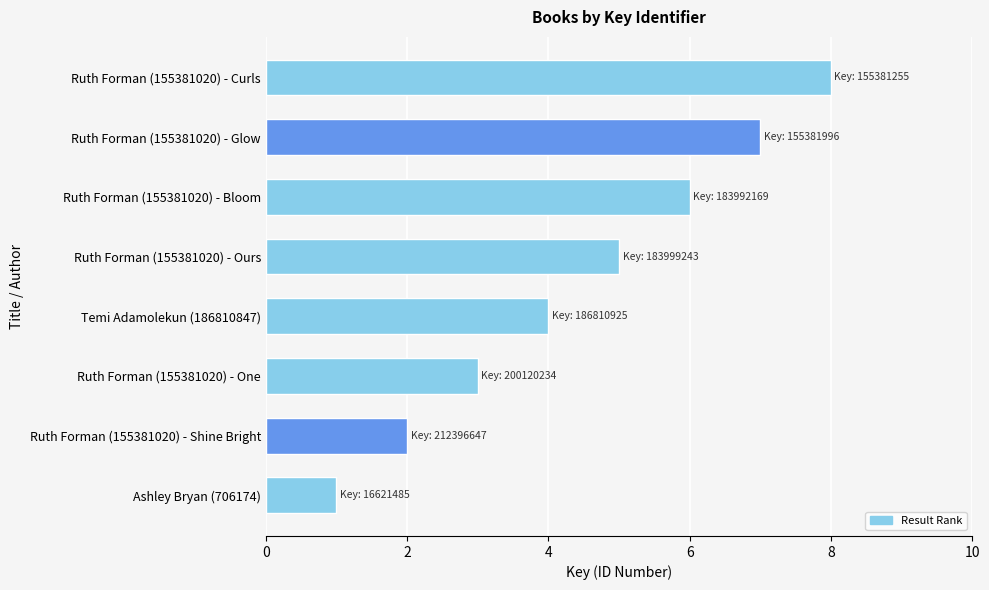

Between Ruth Forman (155381020) - Shine Bright and Ruth Forman (155381020) - Curls, which is larger?

Ruth Forman (155381020) - Curls